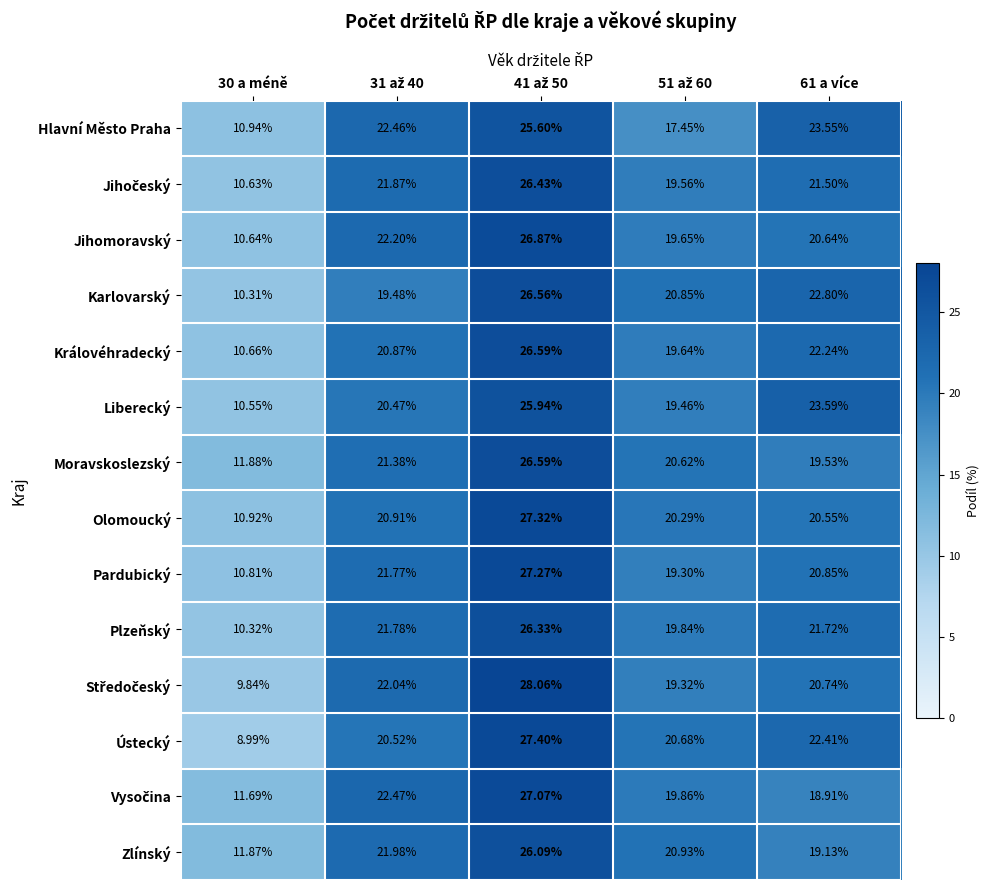

Which series has the largest total across all categories?

Liberecký